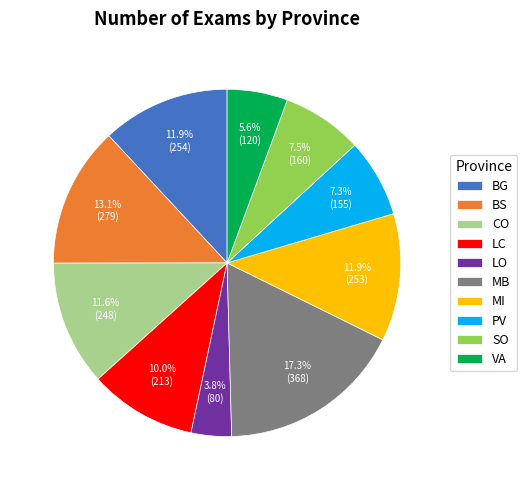

Combined, what portion of the pie is CO and PV?

18.9%